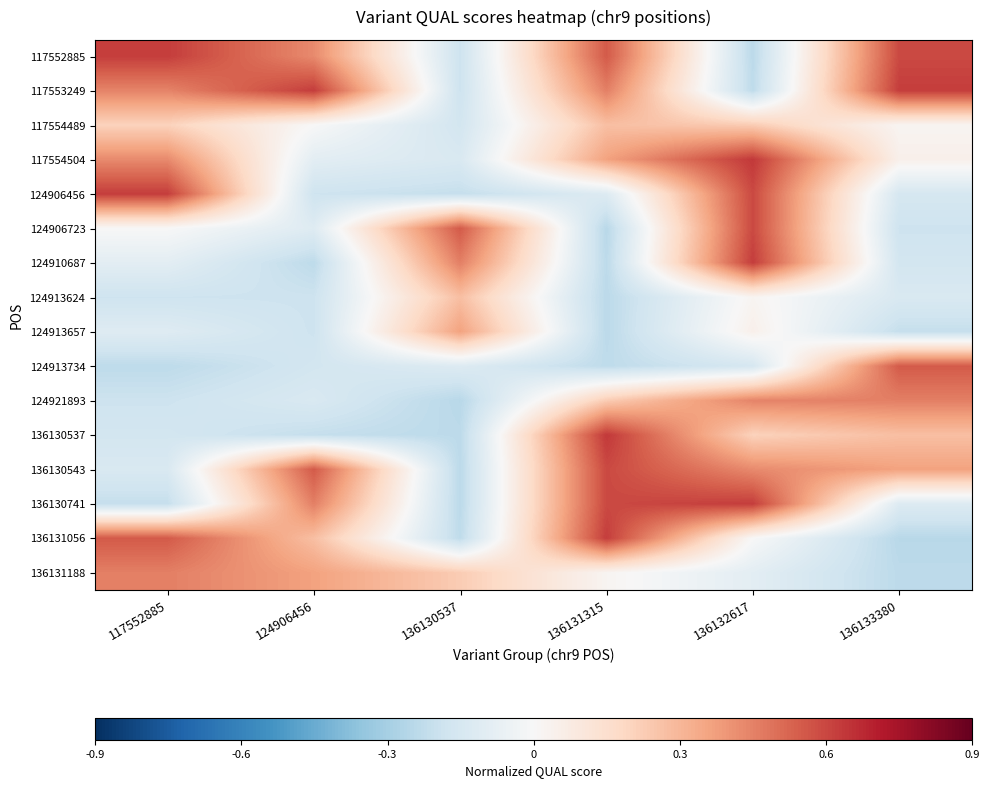

At which category is the sum across all series the highest?

136132617